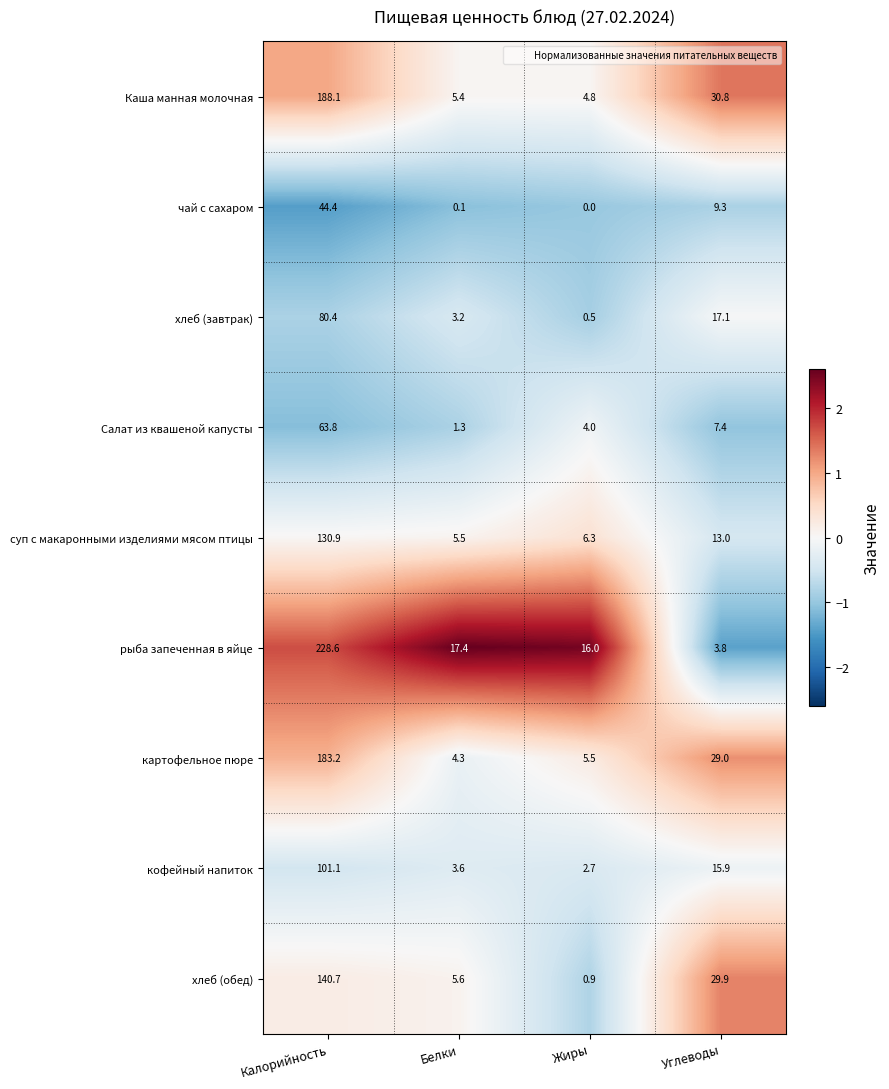

Where does the хлеб (завтрак) series first go above 17?

Калорийность